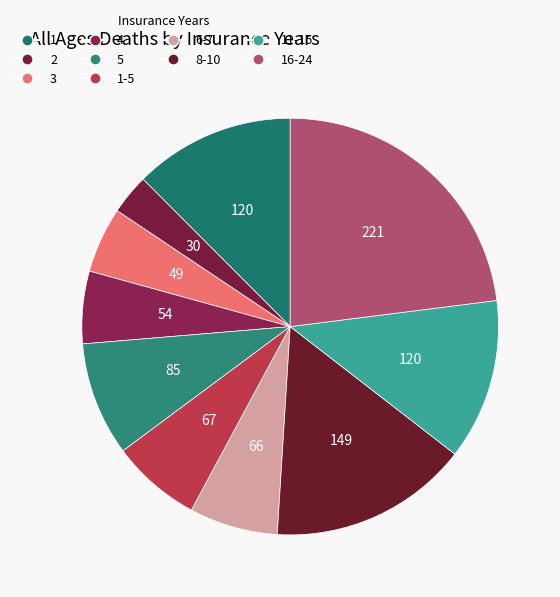

Is there any slice that represents more than half of the pie?

No